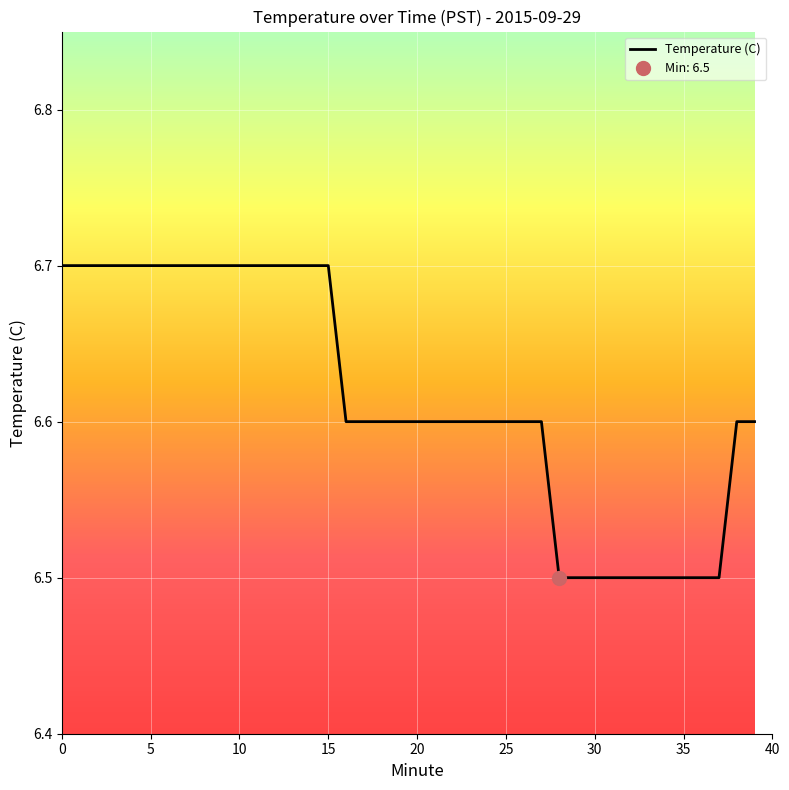

What is the minimum value shown in the chart?

6.5